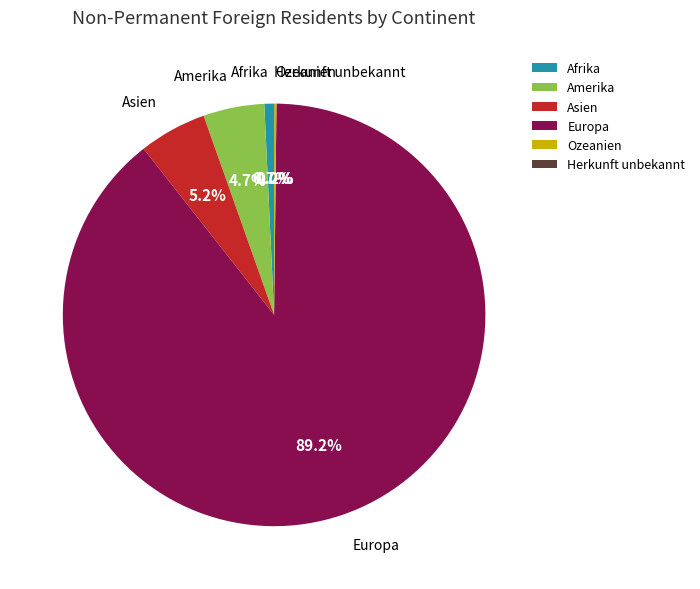

To the nearest percent, what percentage of the pie is Amerika?

5%